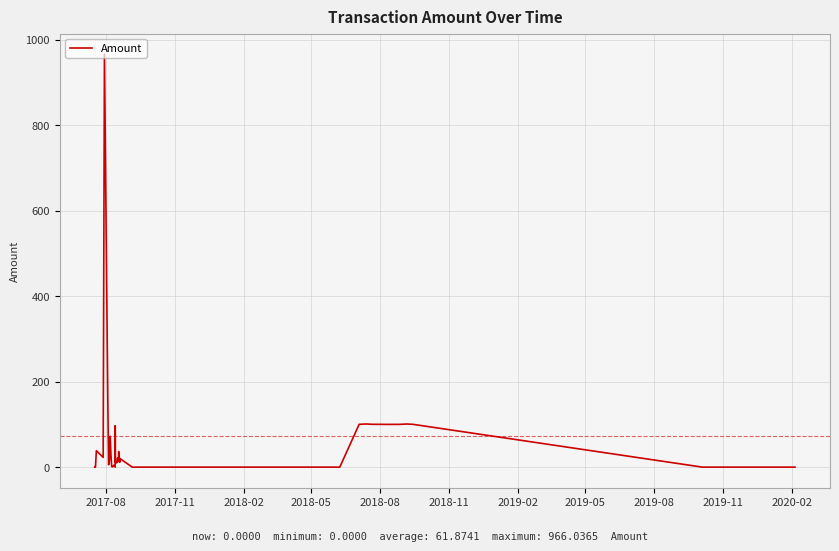

What is the difference between the maximum and minimum values?

966.0